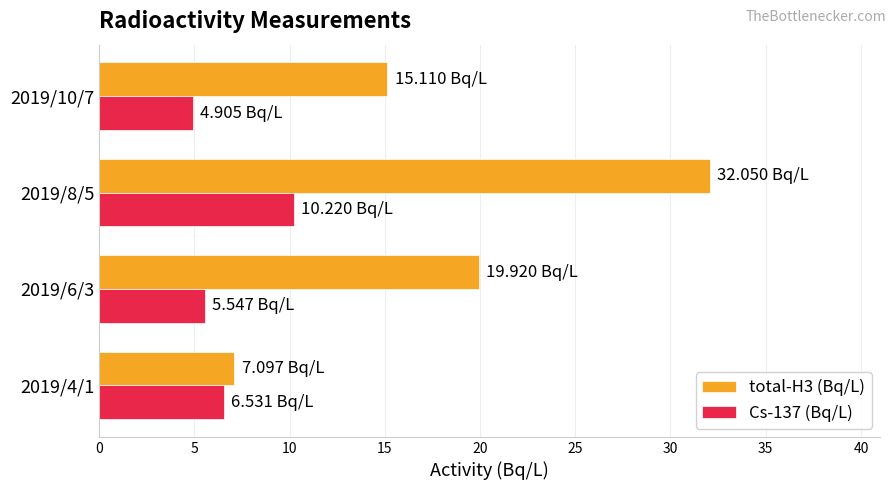

What is the total value across all series at 2019/8/5?

42.3